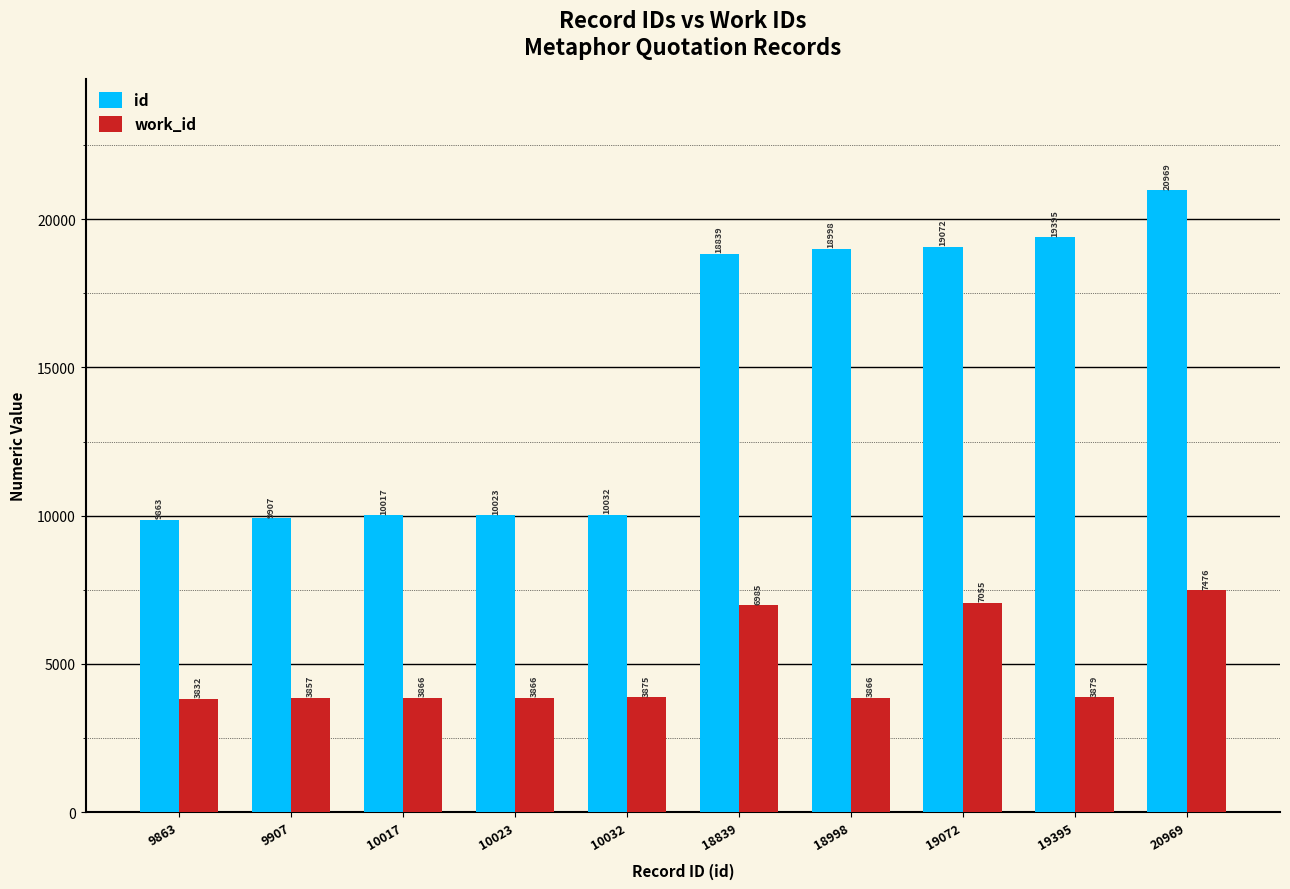

The value of id at 10023 is 10023. True or false?

True